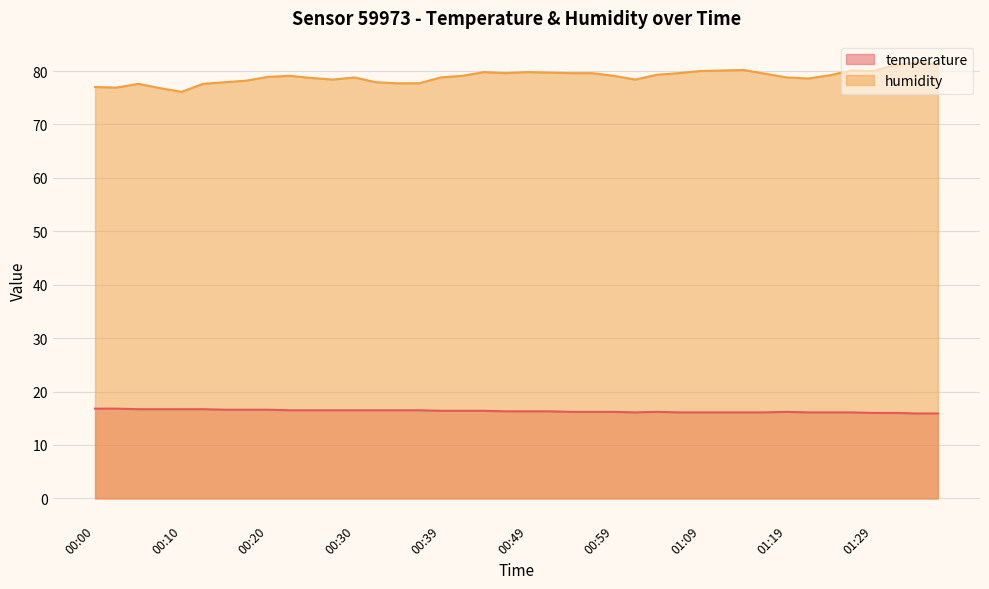

True or false: temperature and humidity cross at least once.

False